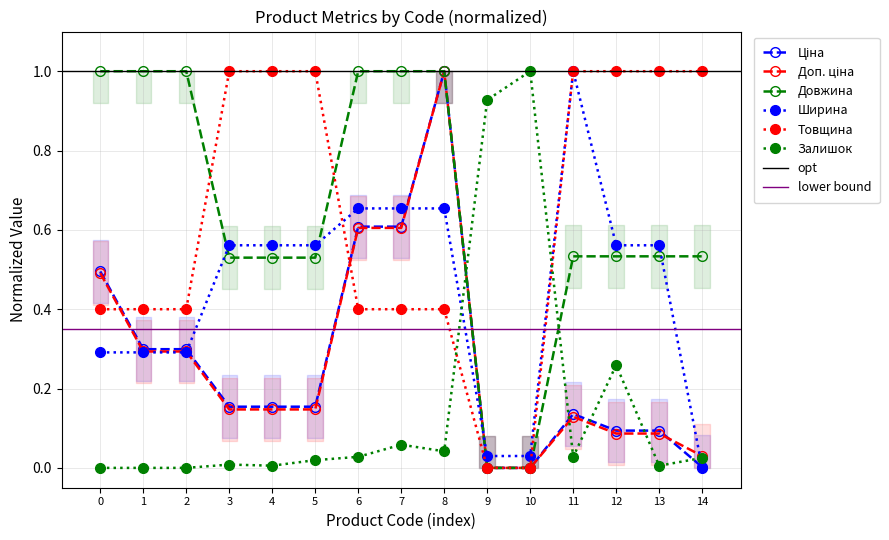

True or false: Довжина has more than 2 points higher than both neighbors.

False